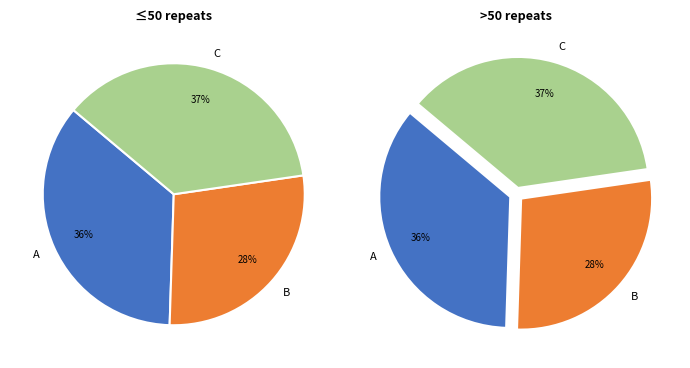

Is there any slice that represents more than half of the pie?

No